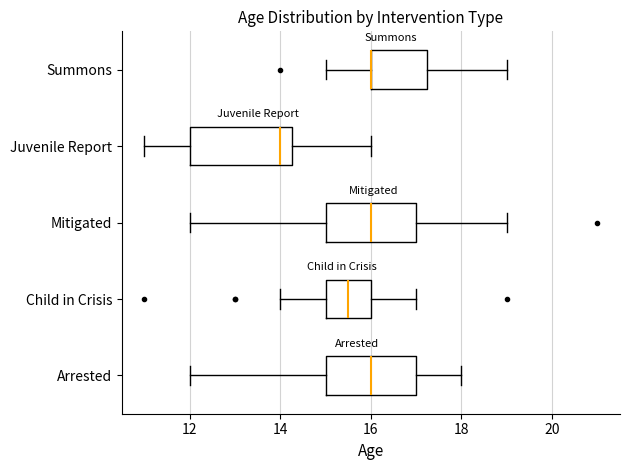

Reading bottom to top, transcribe this box plot: for each box, give where its median line is, the range the box spans, and where its two whiskers end, as read against the x-axis. The values are not printed on the chart, so give them approximately, as read against the axis.

Arrested: median 16.0, box 15.0 to 17.0, whiskers 12.0 to 18.0
Child in Crisis: median 15.6, box 15.0 to 16.0, whiskers 14.0 to 17.0
Mitigated: median 16.0, box 15.0 to 17.0, whiskers 12.0 to 19.0
Juvenile Report: median 14.0, box 12.0 to 14.2, whiskers 11.0 to 16.0
Summons: median 16.0 (drawn on the box's left edge), box 16.0 to 17.2, whiskers 15.0 to 19.0